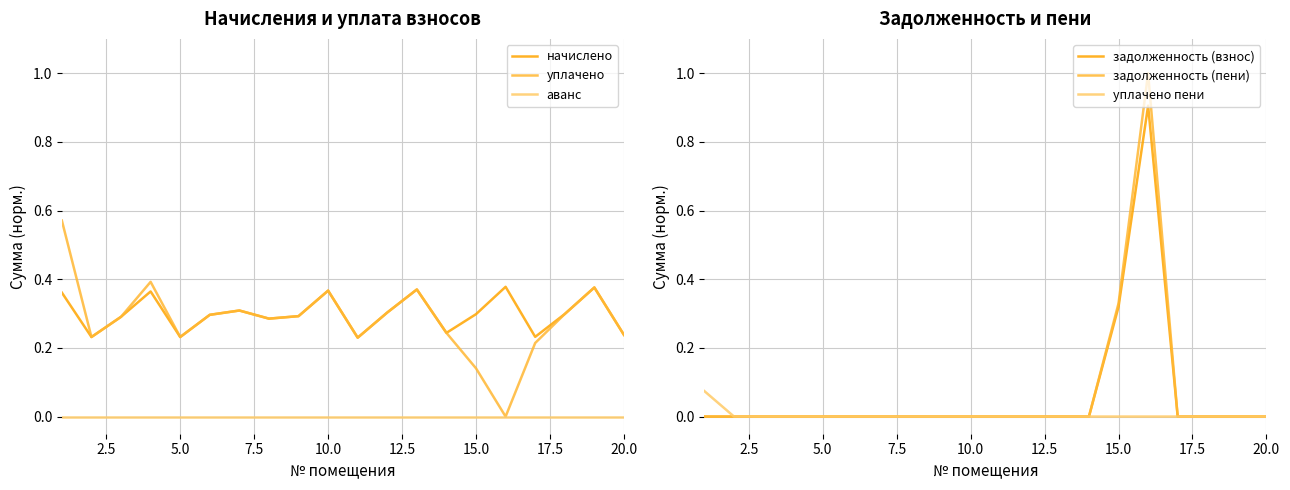

Is it true that начислено equals 0.4 at 5.0?

False